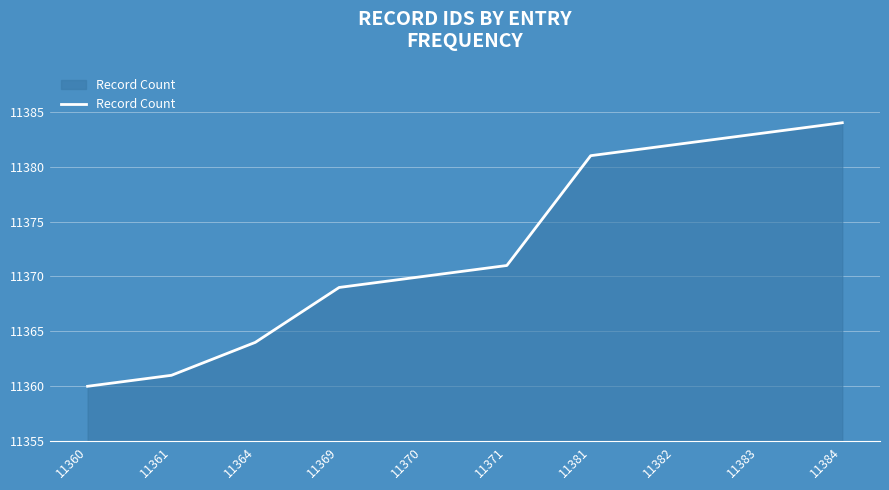

How many lines are shown in the chart?

1